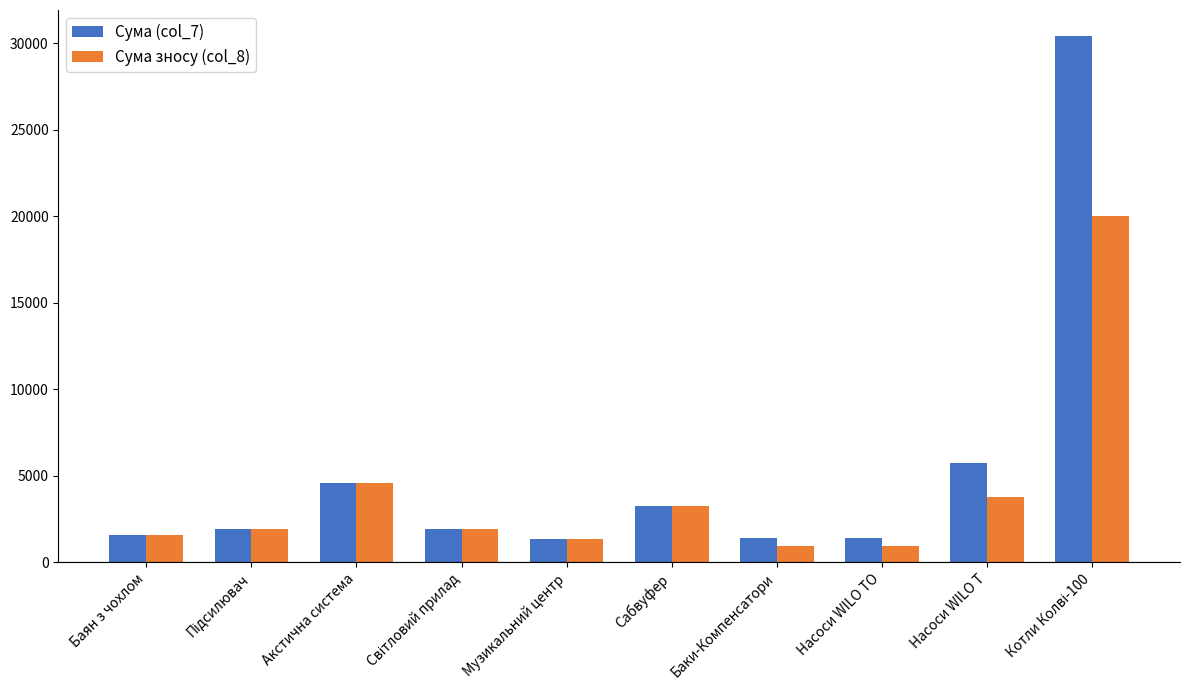

Is it true that Сума (col_7) equals 1427.0 at Насоси WILO TO?

True